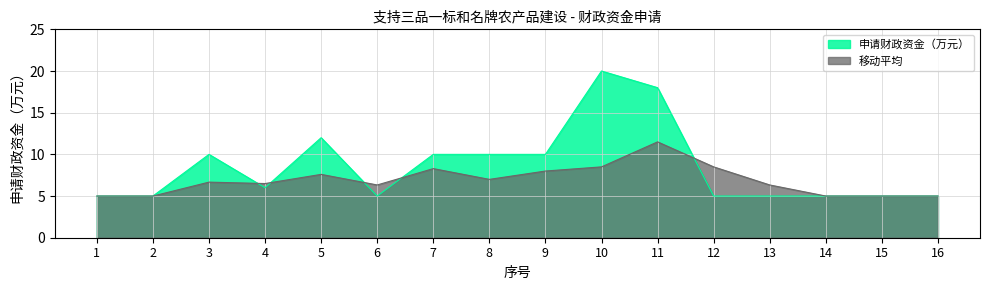

How many values in the 申请财政资金（万元） series exceed 6?

7